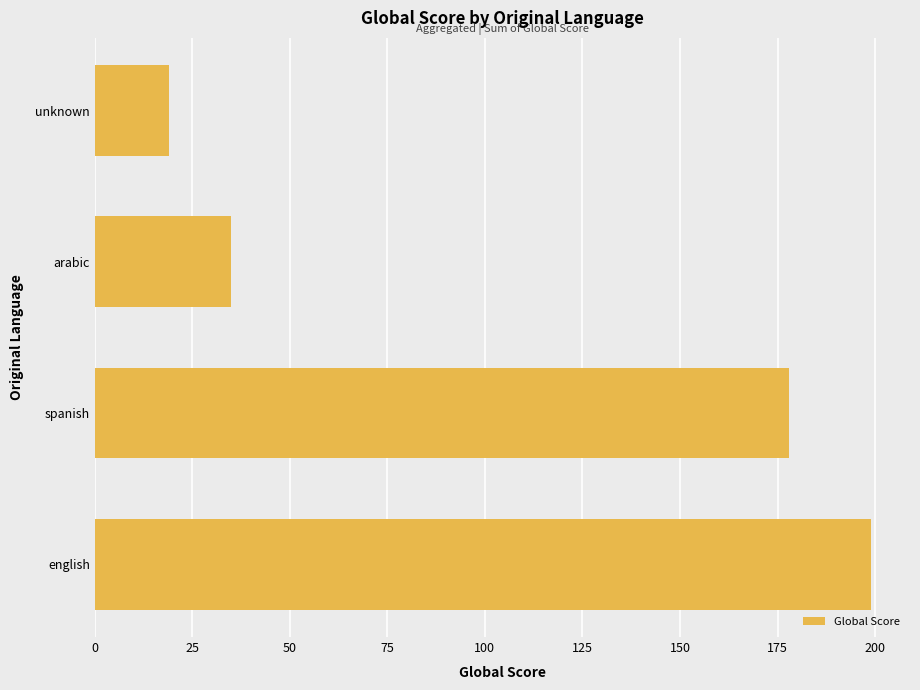

Is it true that the value at arabic is 35?

True